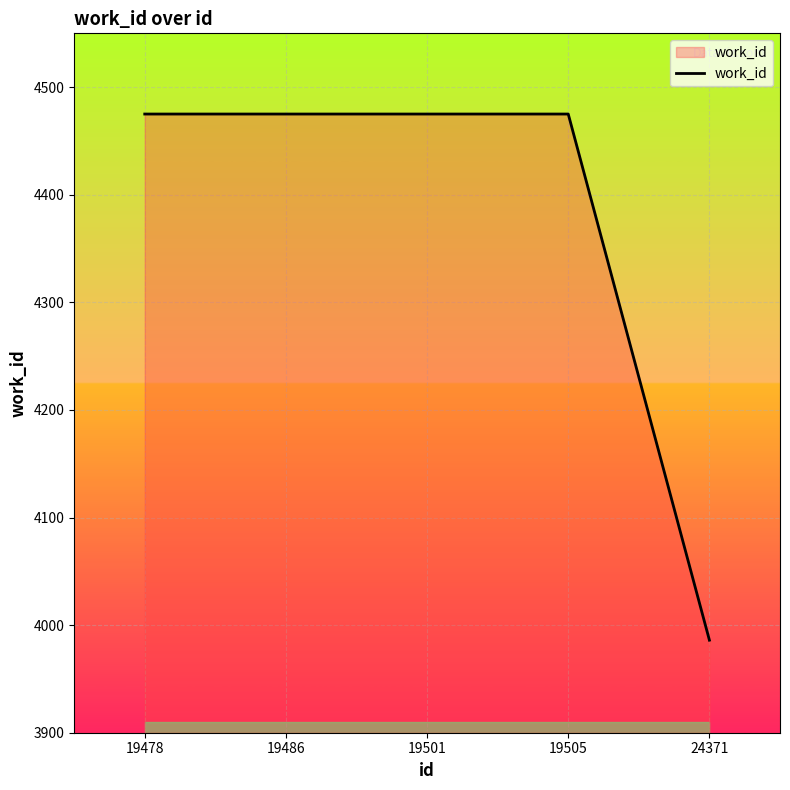

What is the smallest value displayed?

3986